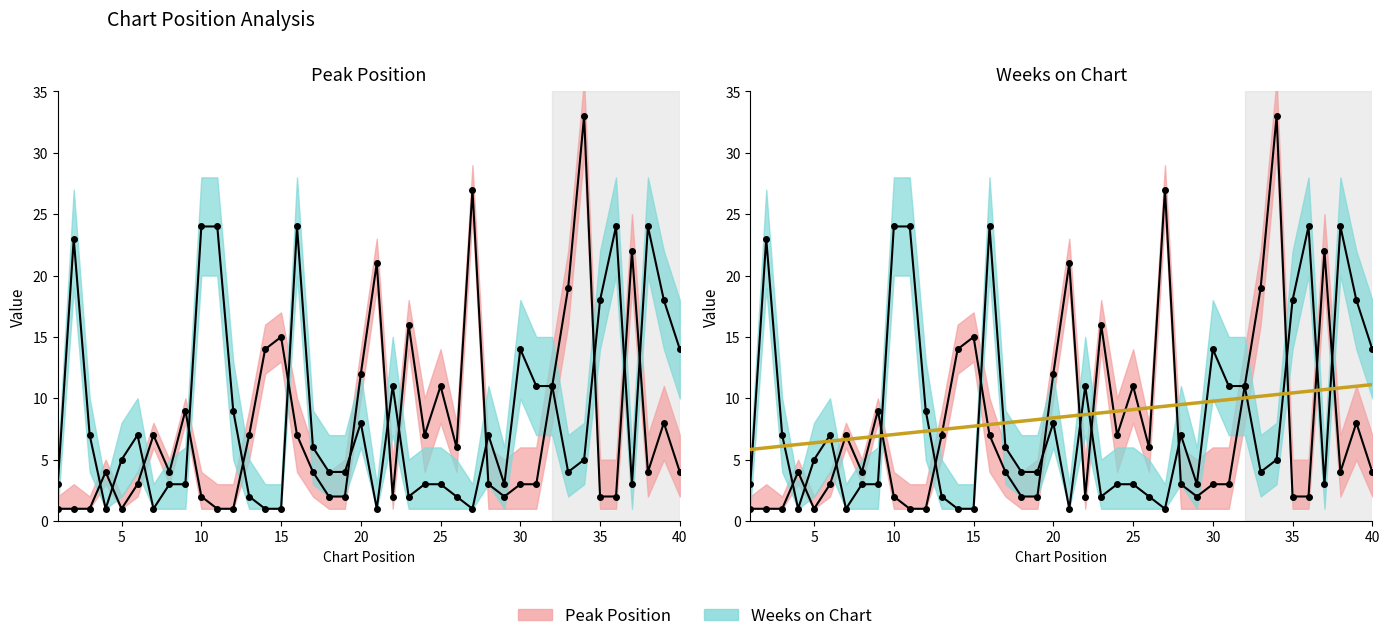

What is the value of the Peak Position point at the 37th from the left?

22